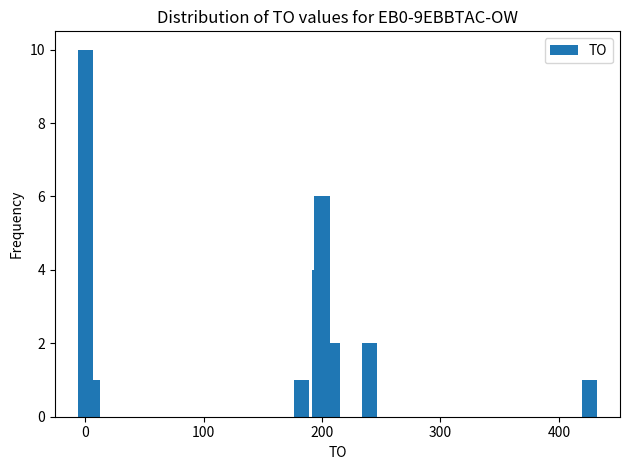

What is the greatest value displayed?

10